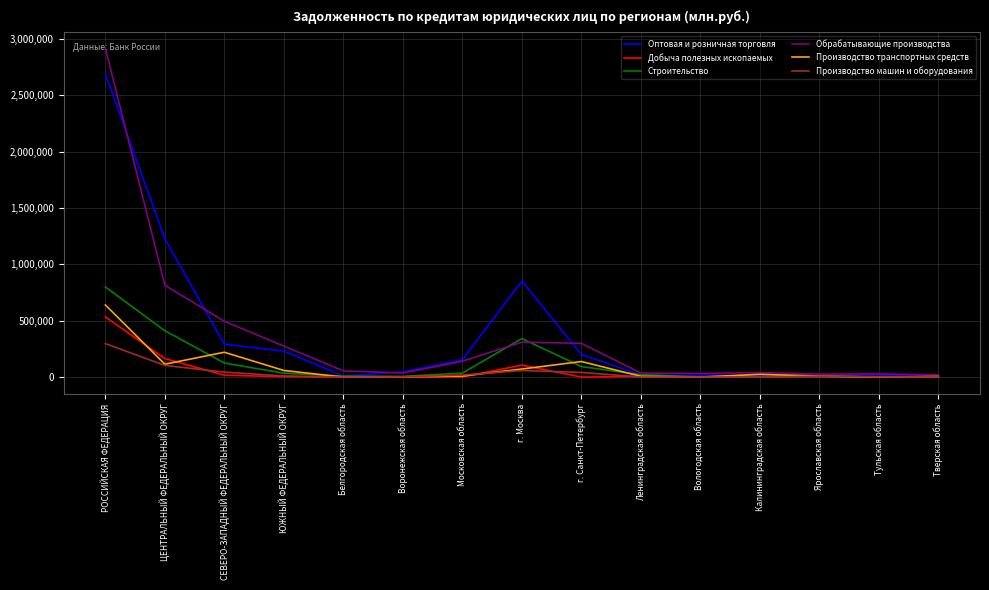

The value of Оптовая и розничная торговля at г. Санкт-Петербург is 201198. True or false?

True